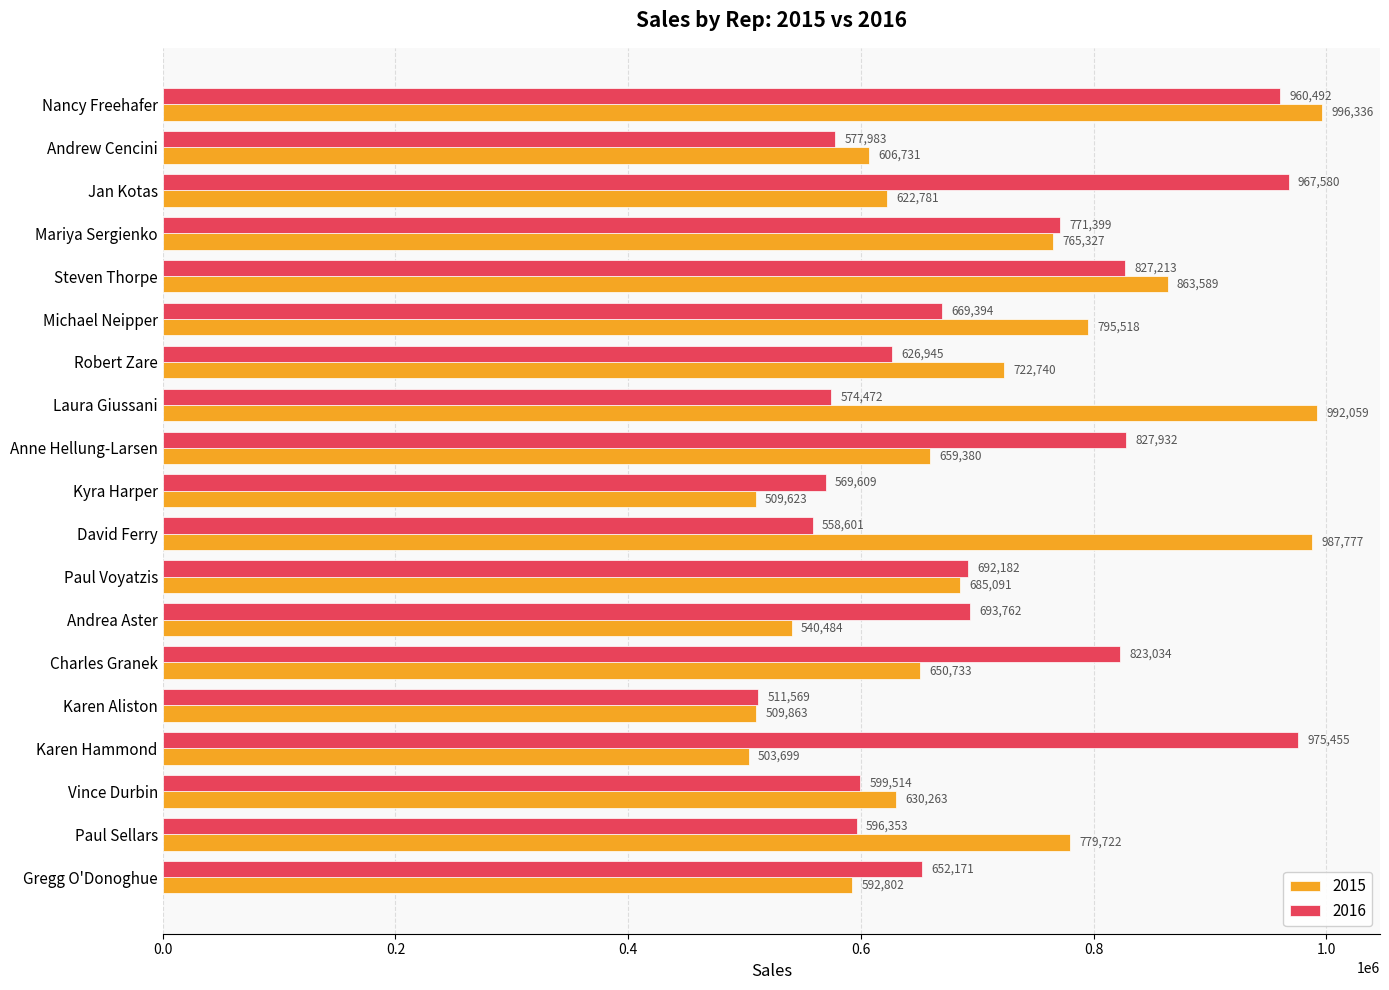

What is the difference between the maximum and minimum values in the 2016 series?

463886